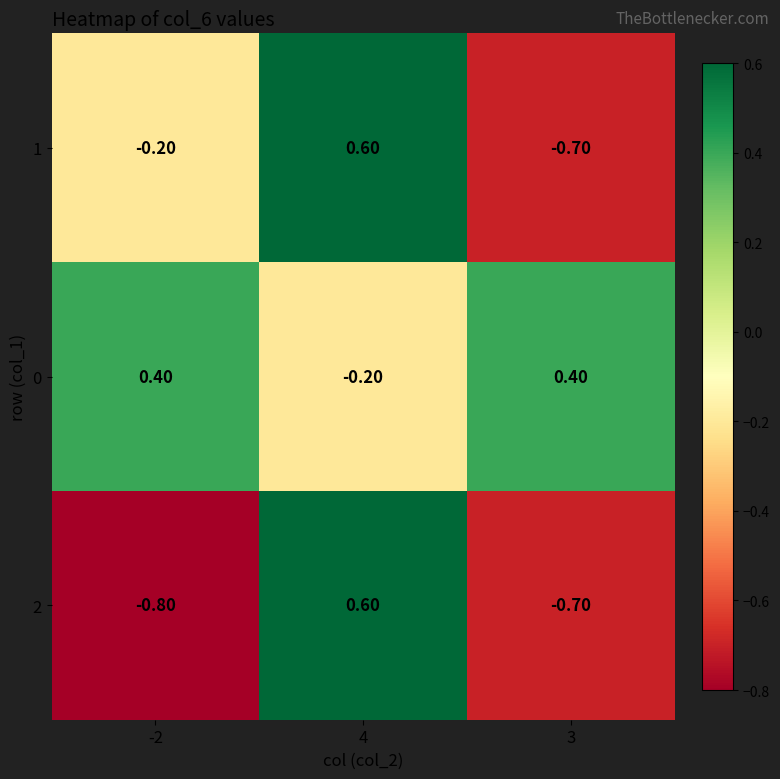

Rank the categories by 1 value from highest to lowest.

4, -2, 3